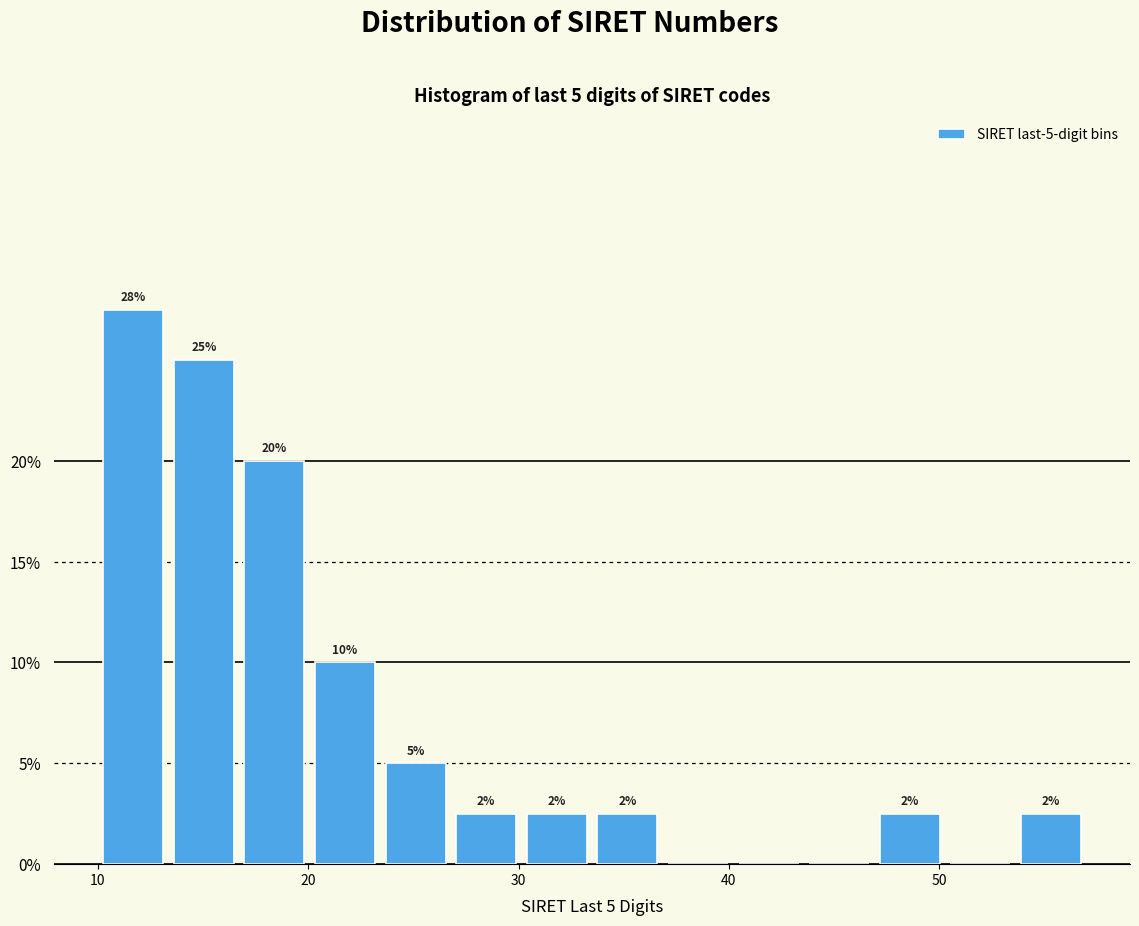

Around what value on the x-axis is the tallest bar? Give the approximate position of its centre, as read against the axis.

12